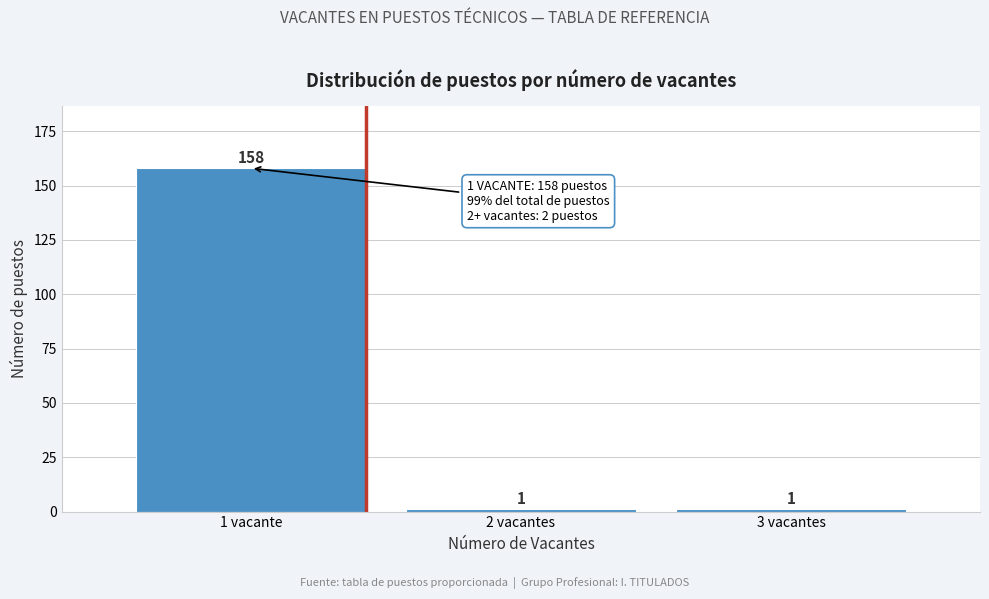

Reading left to right, extract all data points from this chart.

158	1	1